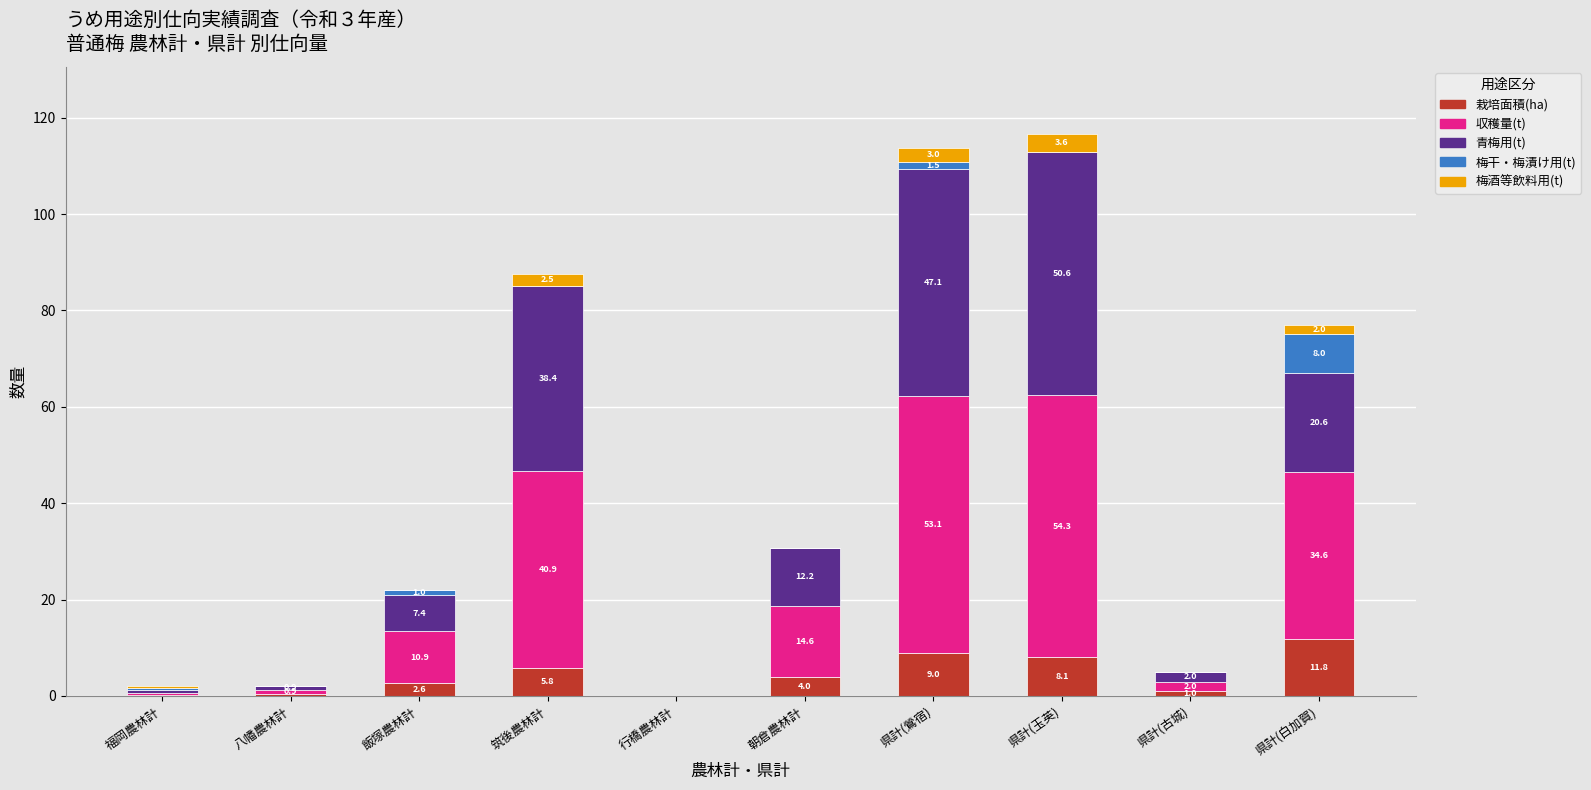

The 栽培面積(ha) series shows 0.2 at 福岡農林計. True or false?

True